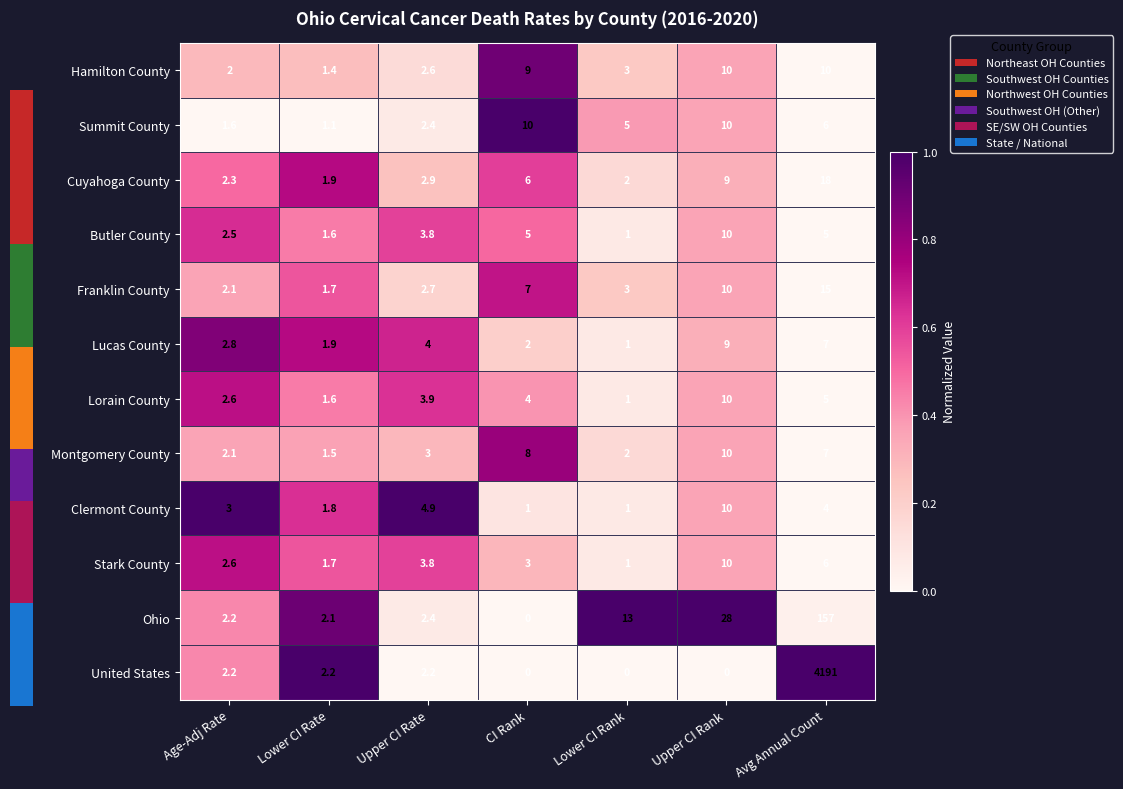

Between Upper CI Rate and CI Rank, which series saw the biggest shift?

Summit County